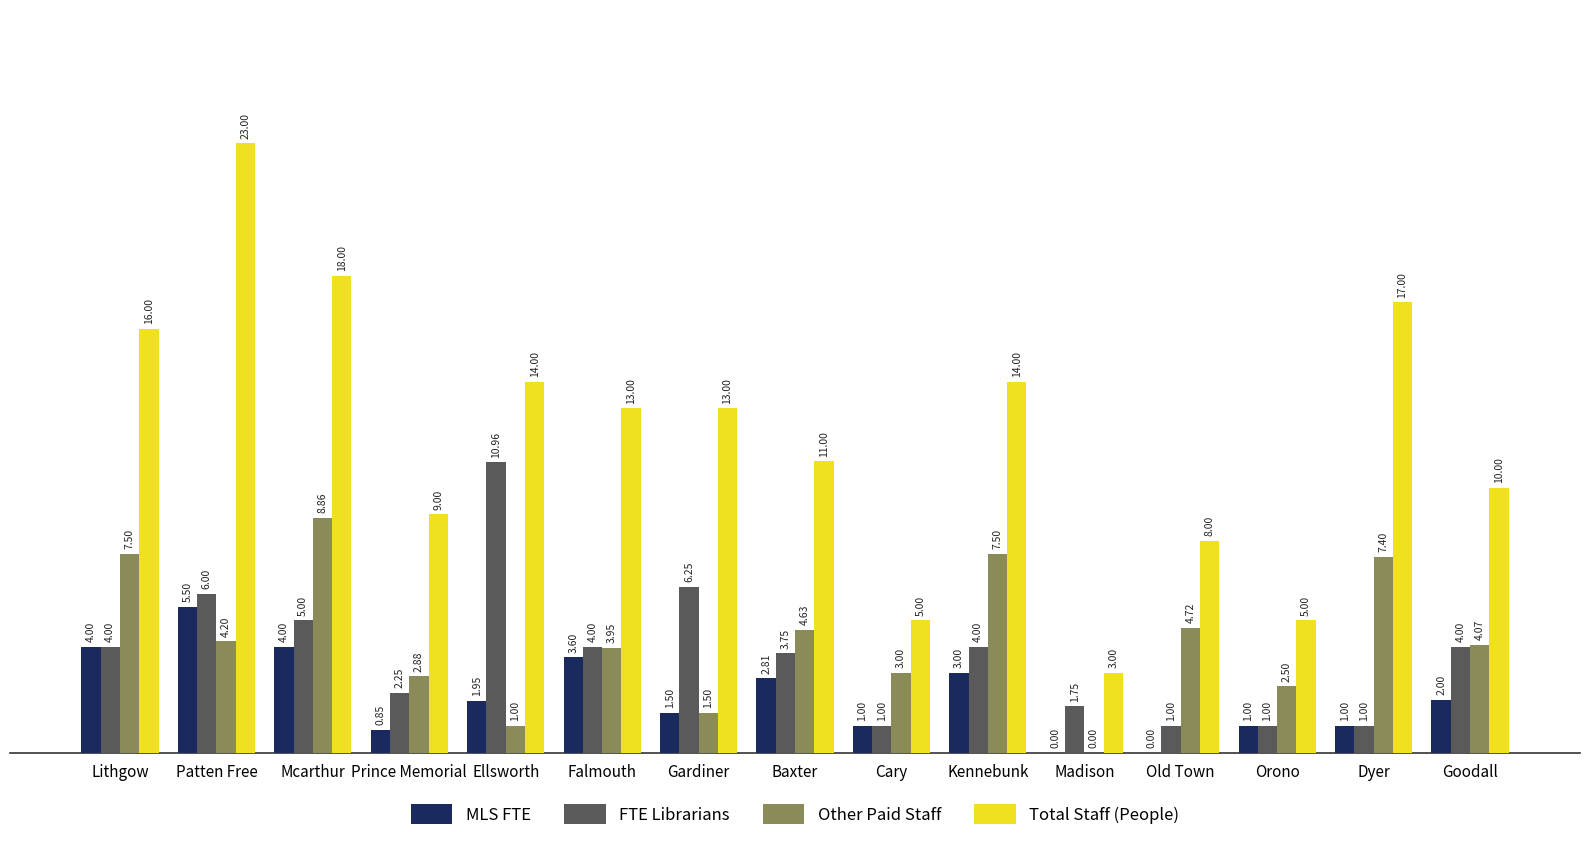

What is the sum of all Total Staff (People) values?

179.0